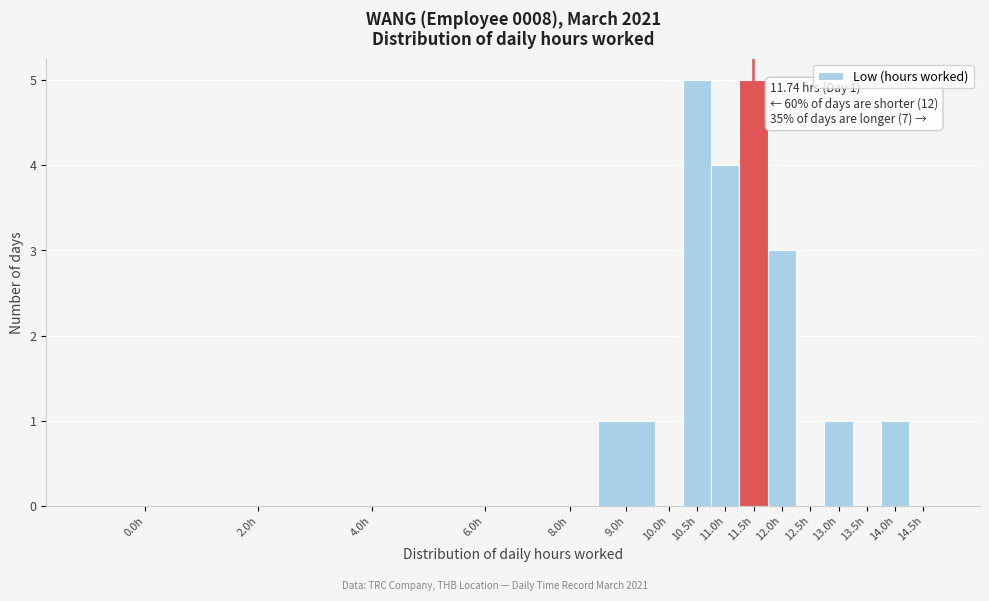

Reading right to left, what are all the values shown in this chart?

14.5h=0	14.0h=1	13.5h=0	13.0h=1	12.5h=0	12.0h=3	11.5h=5	11.0h=4	10.5h=5	10.0h=0	9.0h=1	8.0h=0	6.0h=0	4.0h=0	2.0h=0	0.0h=0